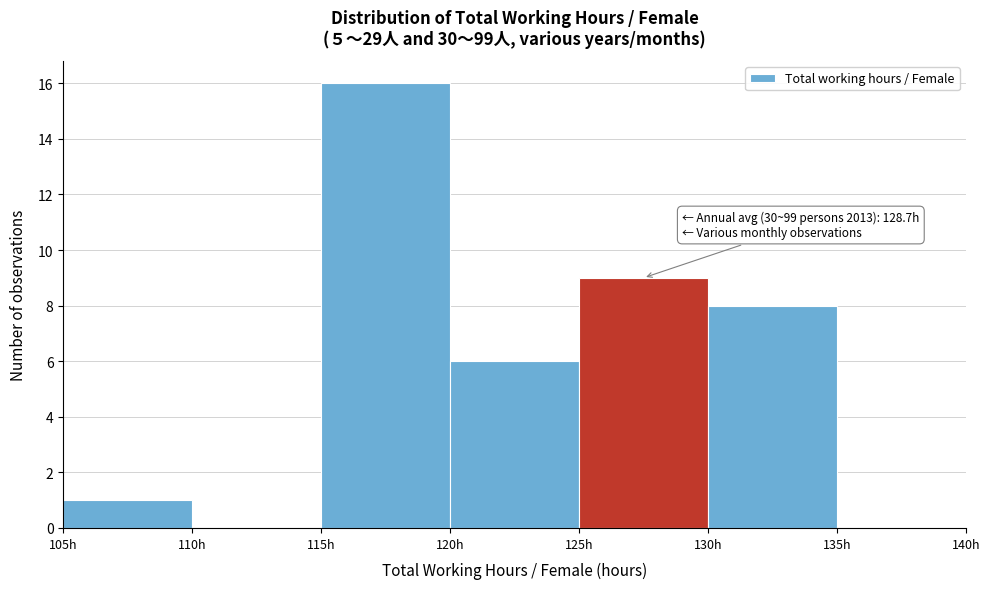

Which range on the x-axis has the tallest bar?

115 to 120